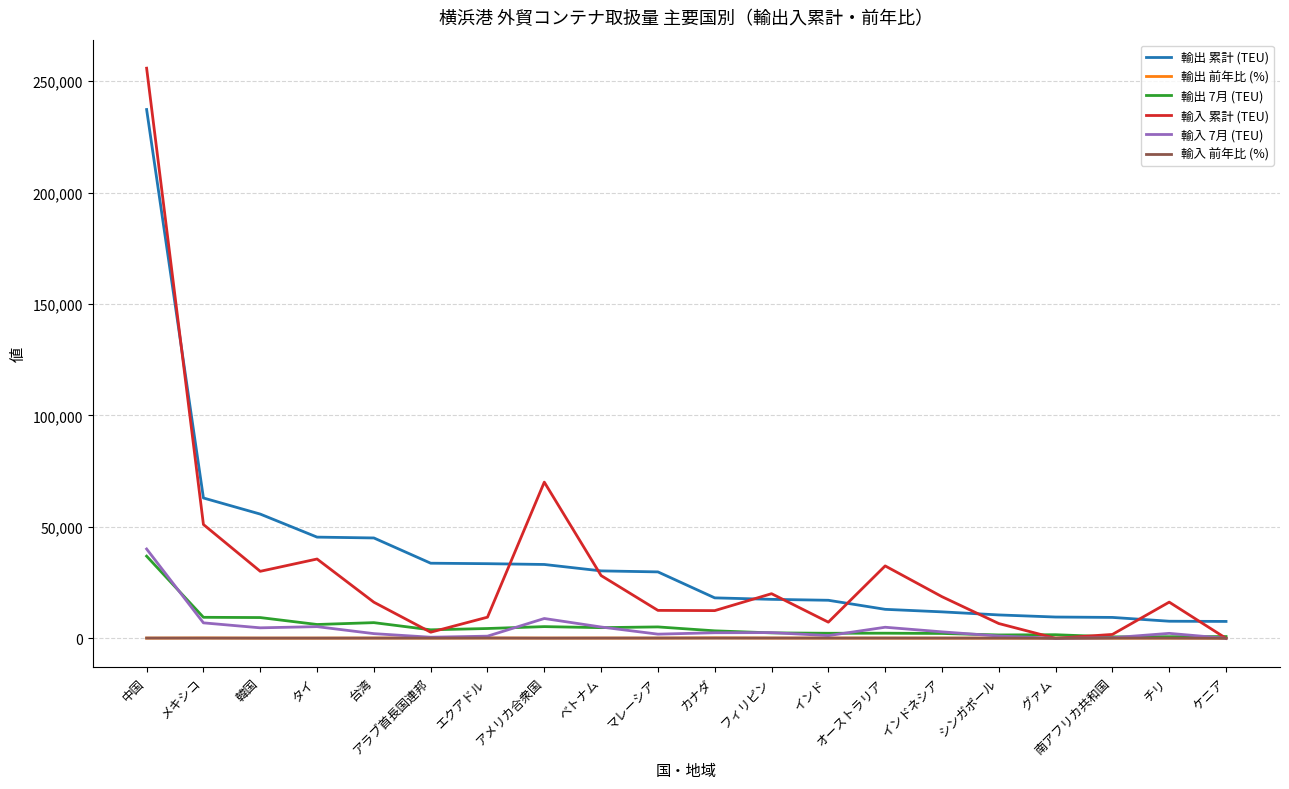

What is the total value across all series at インド?

28008.9